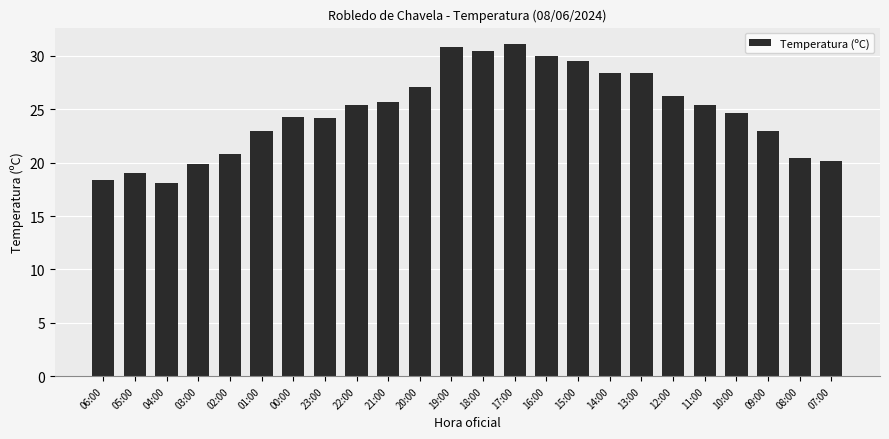

True or false: the data shows 20.8 at 02:00.

True